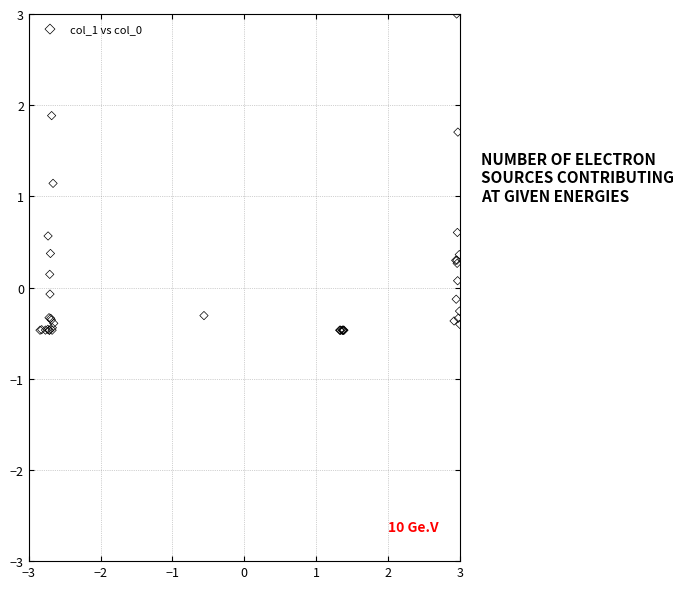

What Y value in the scatter plot is closest to 1?

1.1